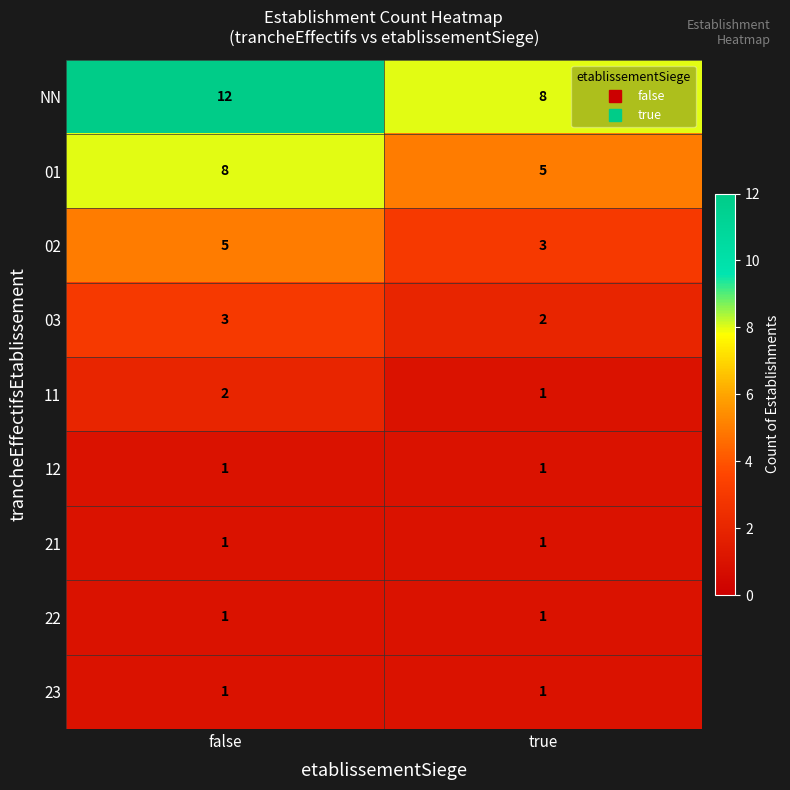

Which category has the lowest value in the 03 series?

true